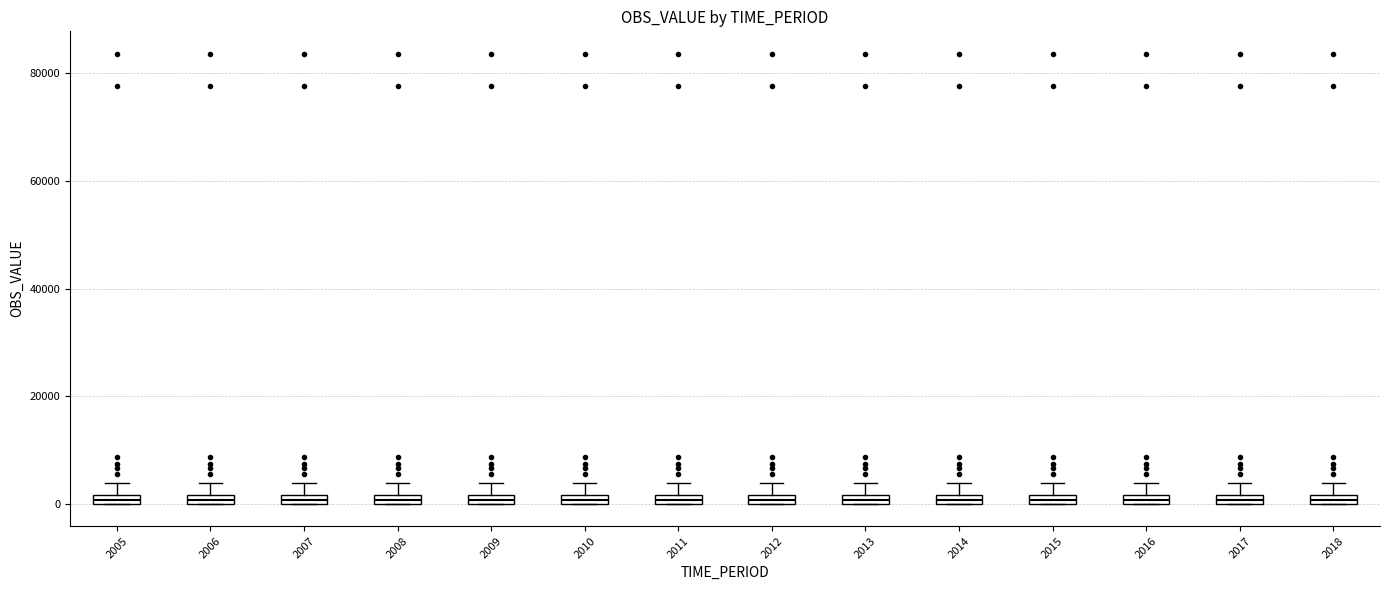

Where is the upper edge of the box at x = 2012 on the y-axis? The values are not printed on the chart, so give them approximately, as read against the axis.

2000